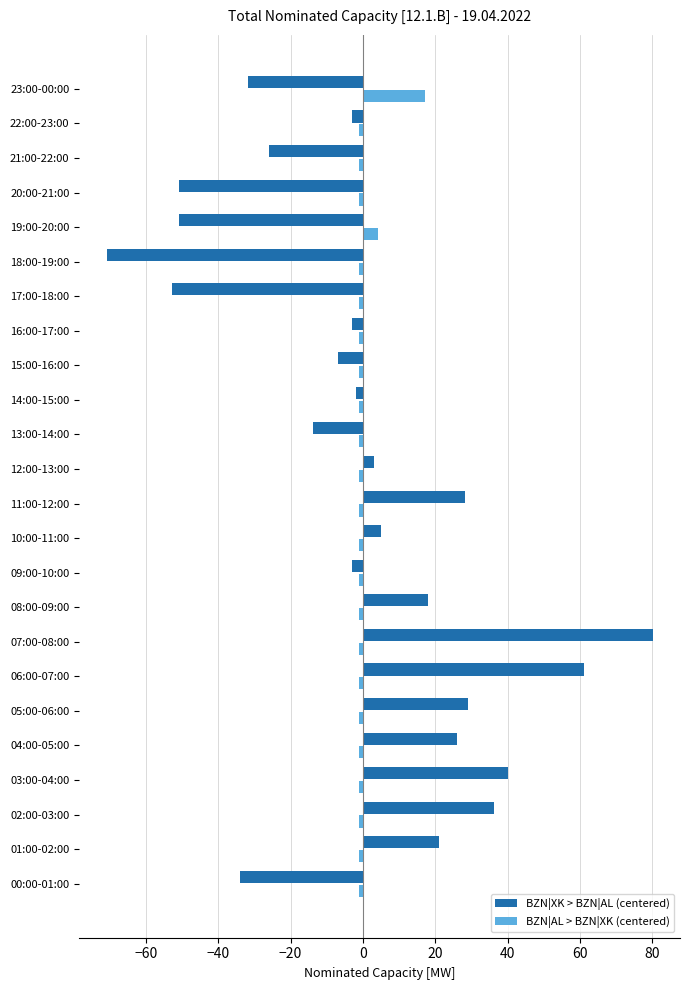

What is the maximum value for BZN|AL > BZN|XK (centered)?

17.0